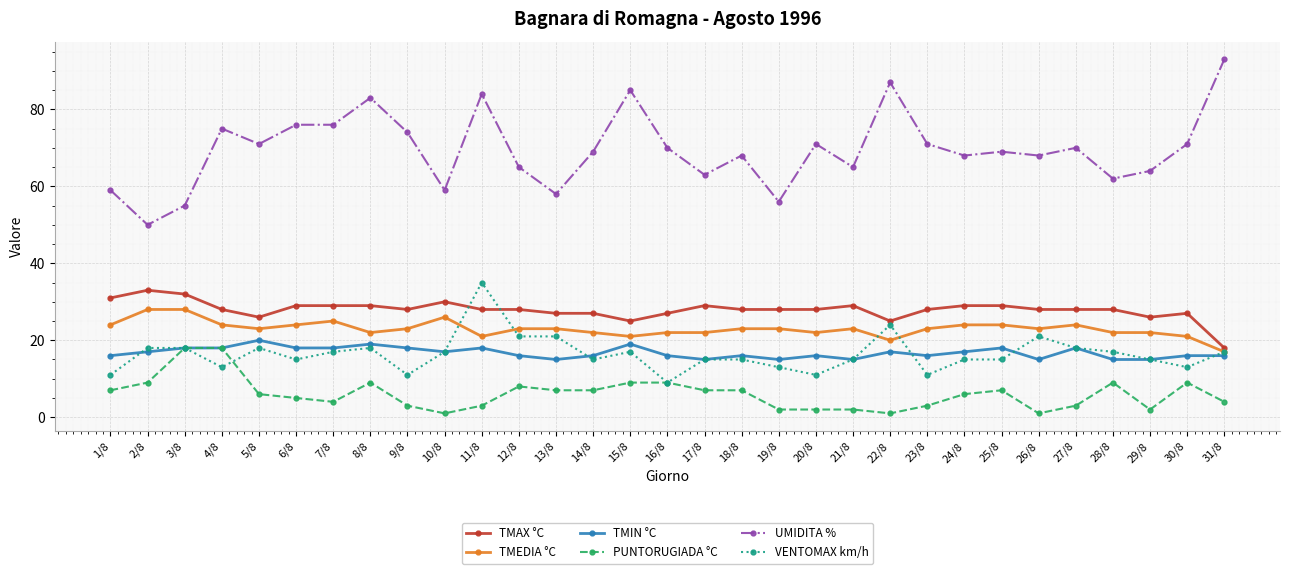

List the series in order of their peak value, highest first.

UMIDITA %, VENTOMAX km/h, TMAX °C, TMEDIA °C, TMIN °C, PUNTORUGIADA °C